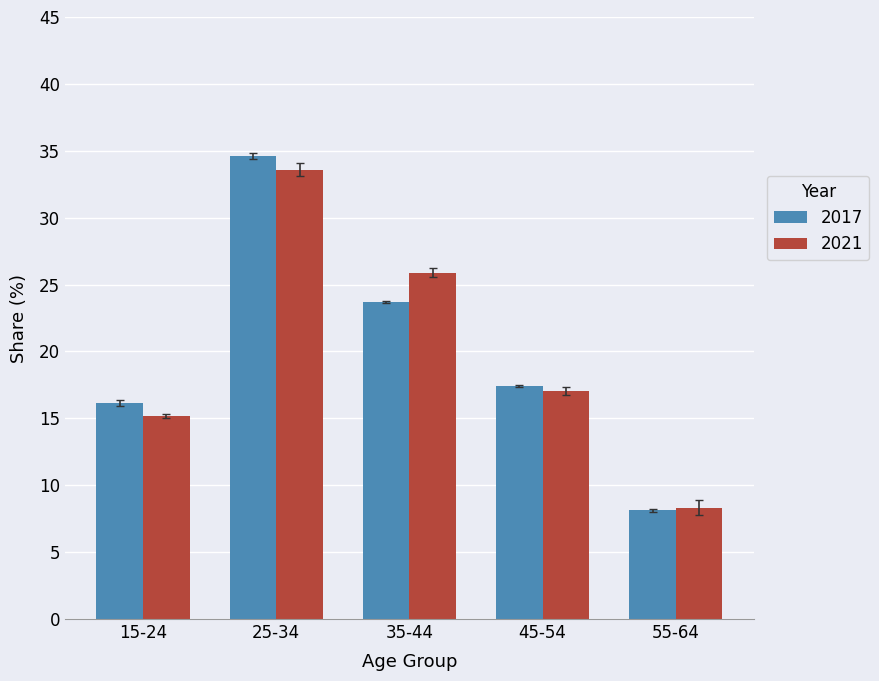

The value of 2021 at 55-64 is 8.3. True or false?

True